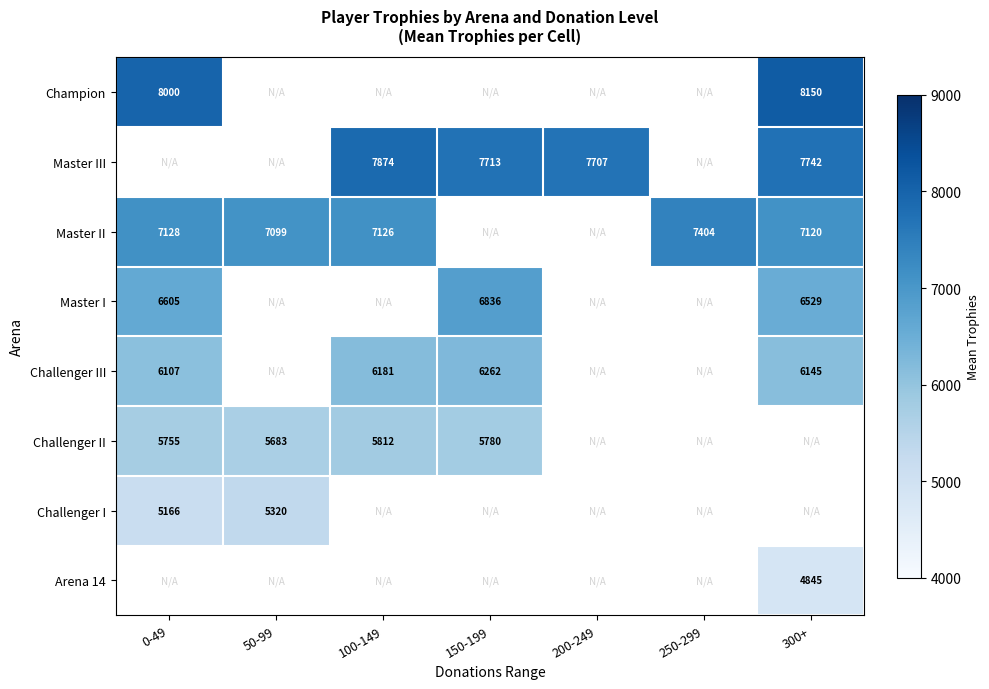

At how many categories does at least one series exceed 5819?

7